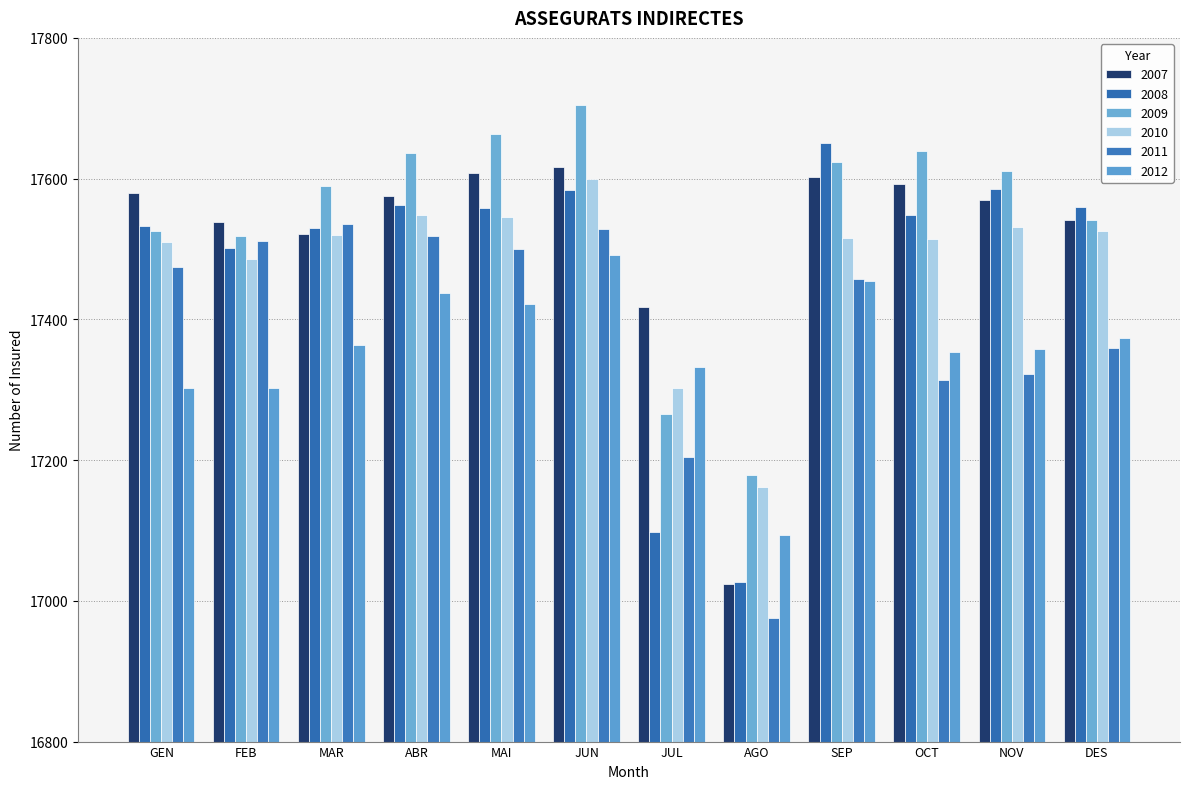

What value does the 2010 series have at FEB, to the nearest 50?

17500